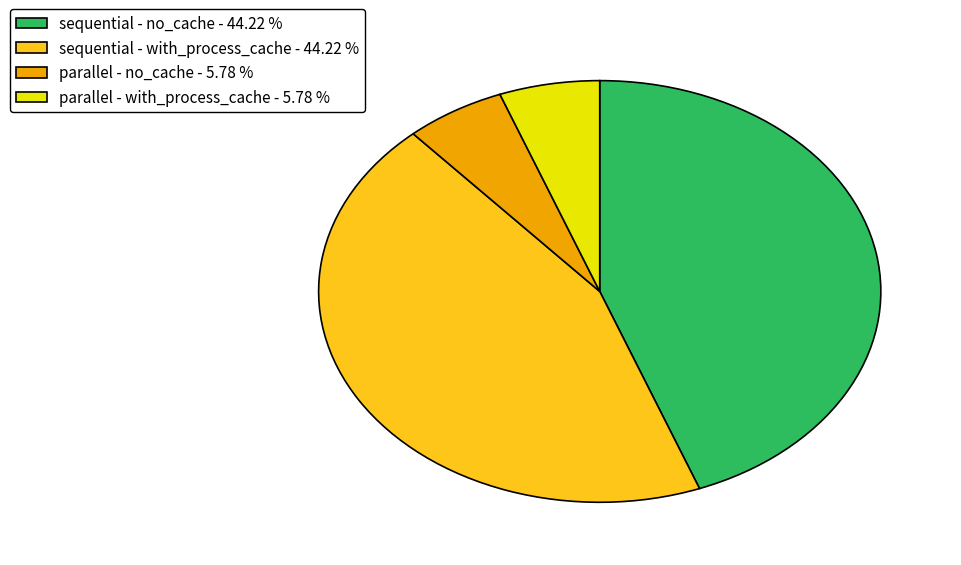

Is there a majority slice in this chart?

No